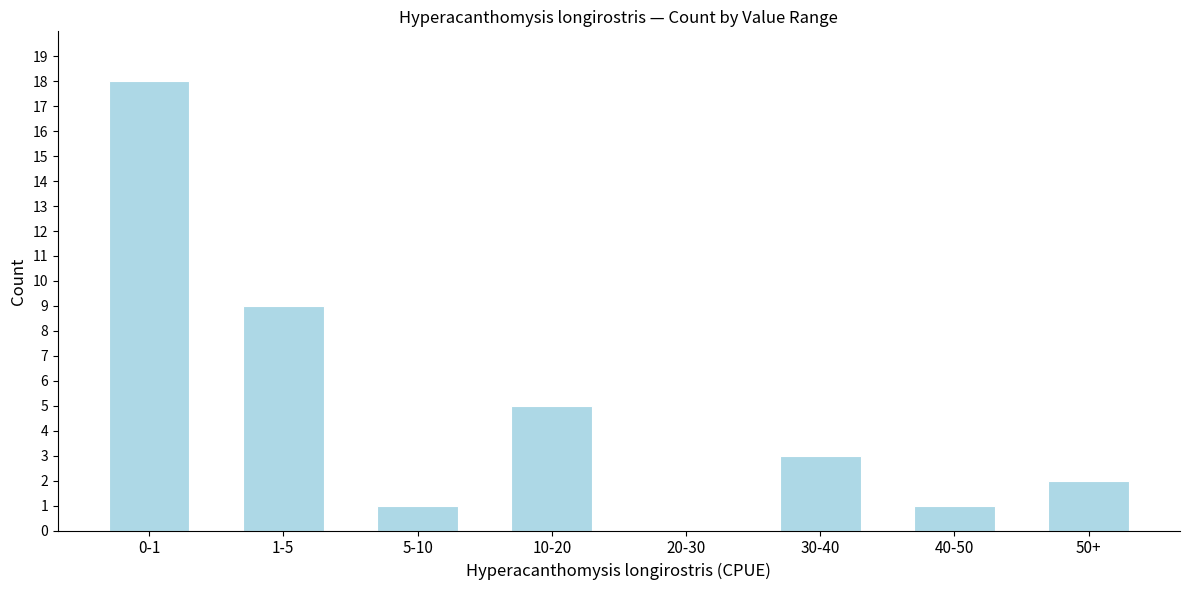

Reading left to right, what are all the values shown in this chart?

0-1=18	1-5=9	5-10=1	10-20=5	20-30=0	30-40=3	40-50=1	50+=2